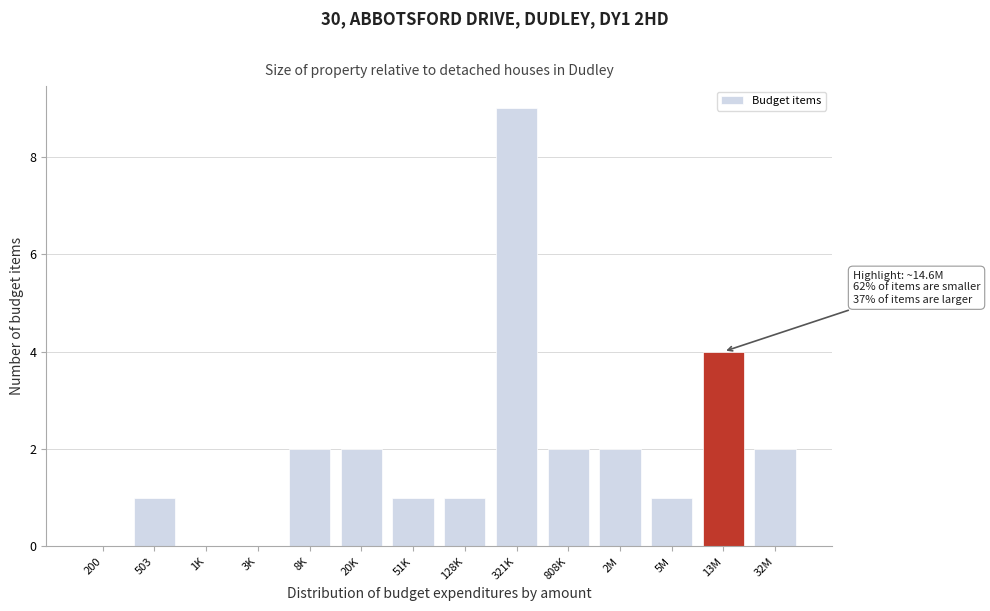

Reading left to right, list all the values displayed in this chart.

200=0	503=1	1K=0	3K=0	8K=2	20K=2	51K=1	128K=1	321K=9	808K=2	2M=2	5M=1	13M=4	32M=2